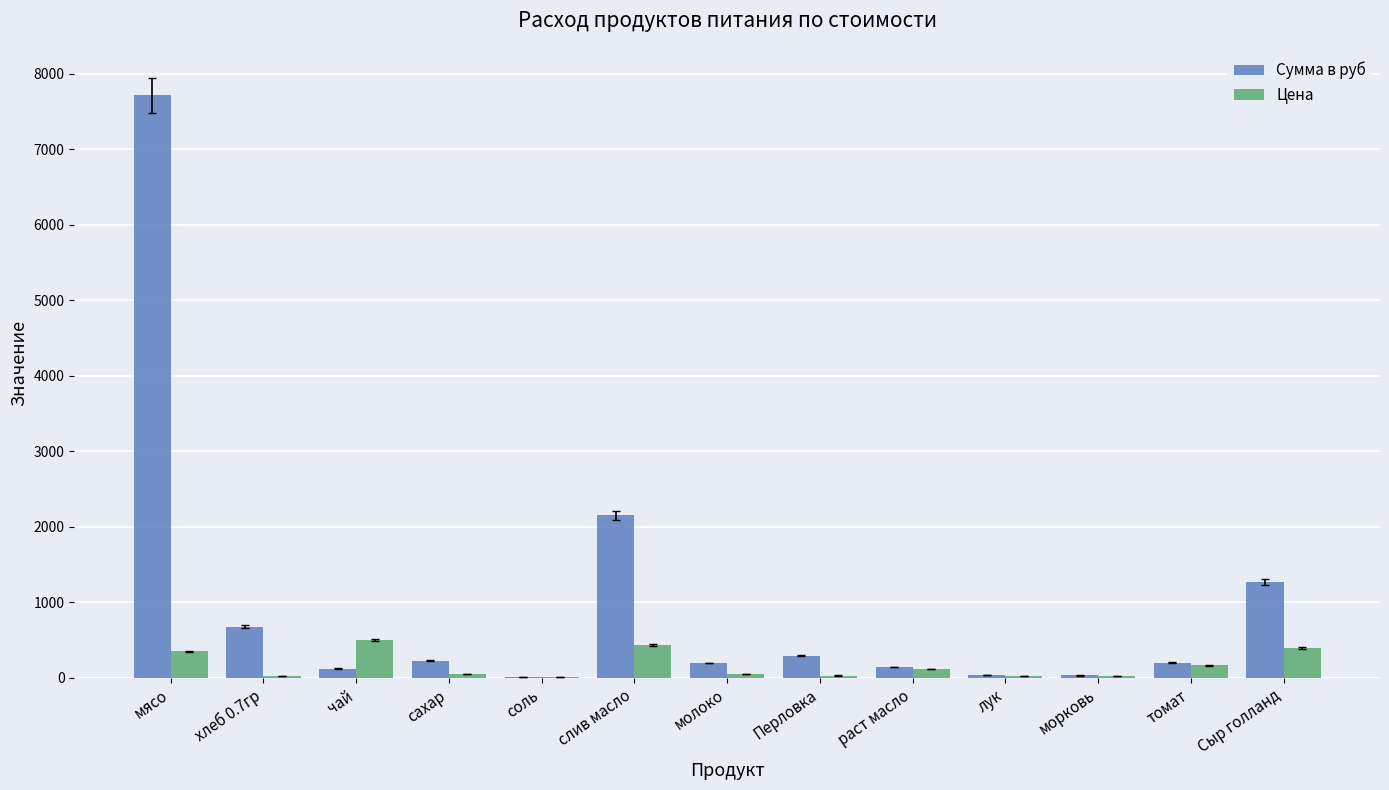

At which category is the sum across all series the highest?

мясо